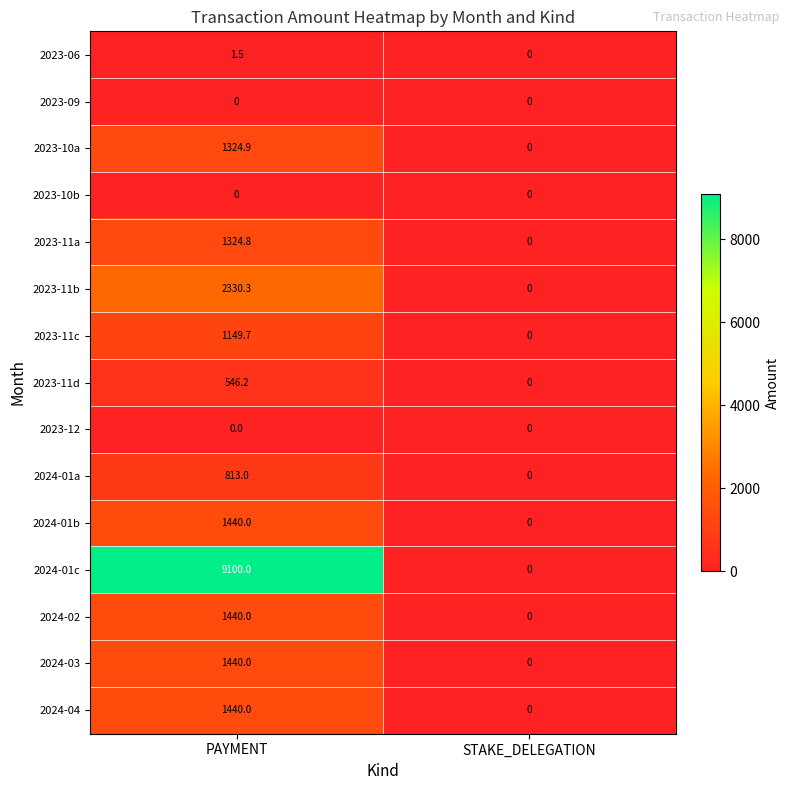

What is the sum of the 2023-11c values at STAKE_DELEGATION and PAYMENT?

1149.7